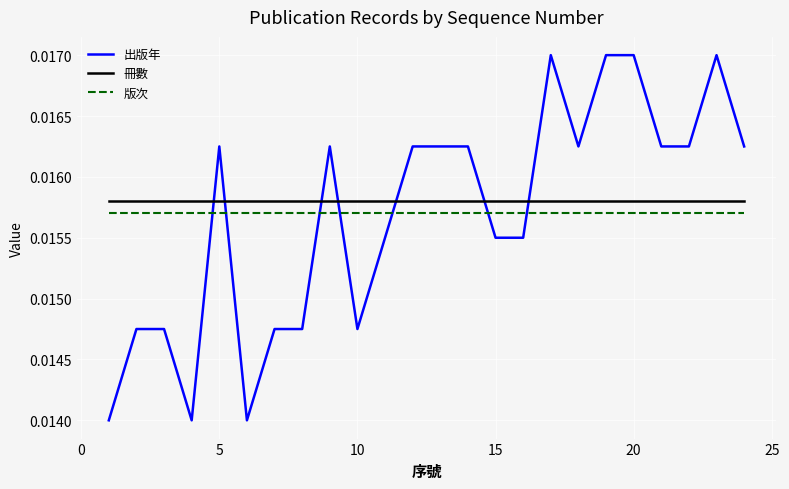

How many intersections are there between 出版年 and 版次?

7